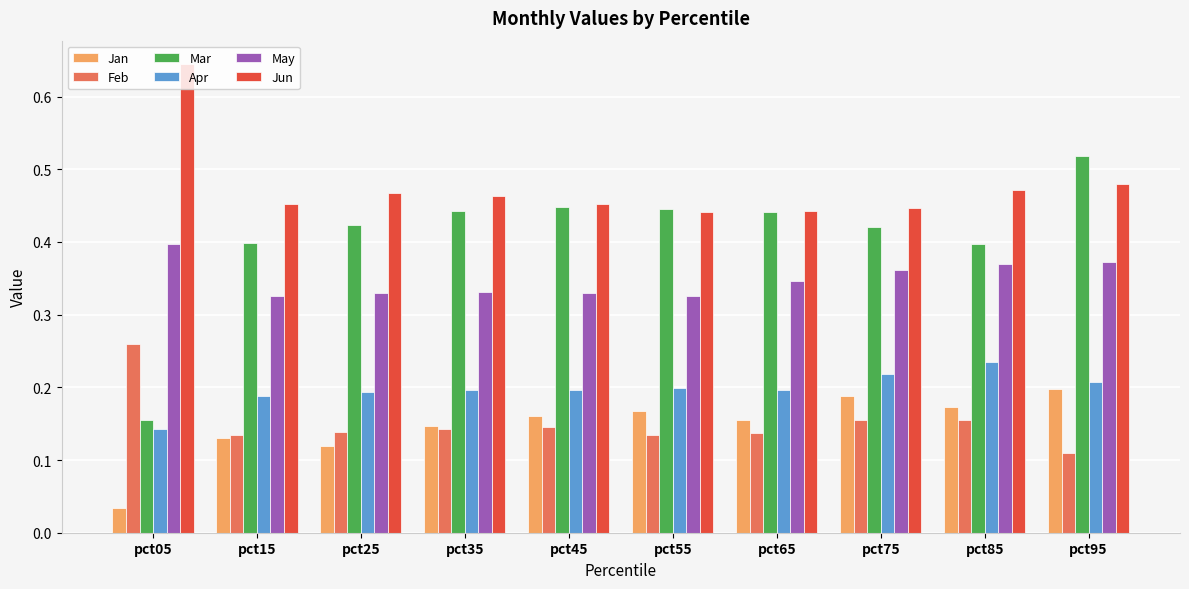

The Feb series shows 0.0 at pct95. True or false?

False